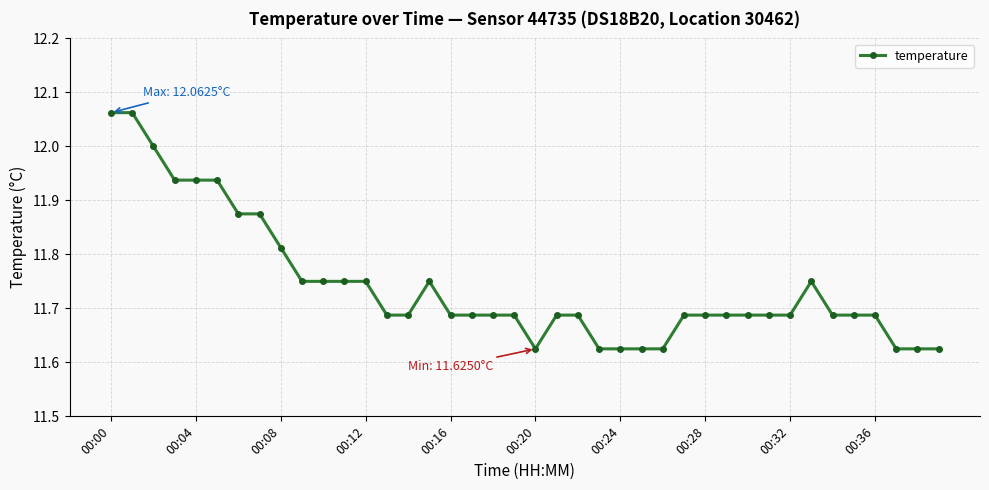

What is the difference between the maximum and minimum values?

0.4